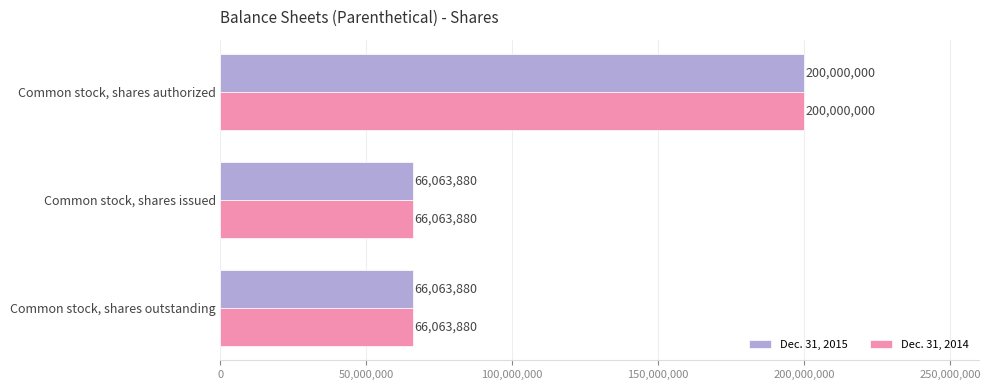

What is the total value across all series at Common stock, shares outstanding?

132127760